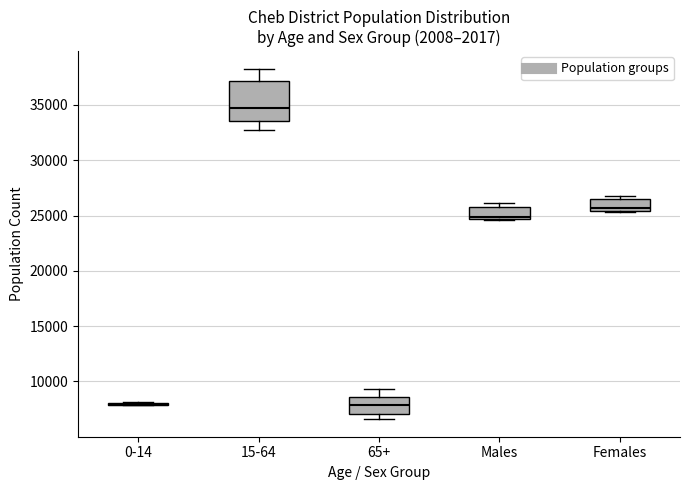

Reading left to right, transcribe this box plot: for each box, give where its median line is, the range the box spans, and where its two whiskers end, as read against the y-axis. The values are not printed on the chart, so give them approximately, as read against the axis.

0-14: box collapsed to a line at 8000, whiskers 8000 to 8000
15-64: median 35000, box 33500 to 37000, whiskers 33000 to 38500
65+: median 8000, box 7000 to 8500, whiskers 6500 to 9500
Males: median 25000, box 24500 to 26000, whiskers 24500 to 26000 (just above the box's upper edge)
Females: median 25500 (just above the box's lower edge), box 25500 to 26500, whiskers 25500 to 27000